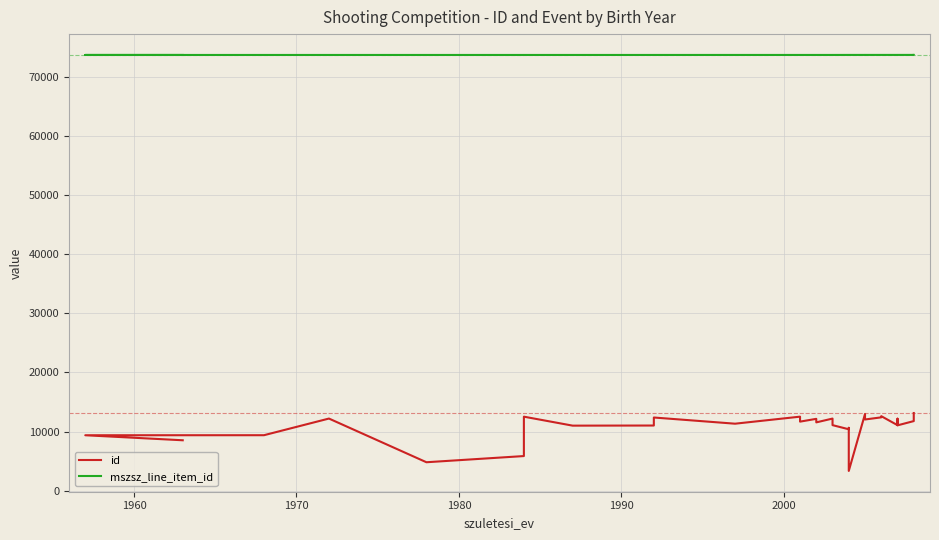

Which series has the largest range (max minus min)?

id